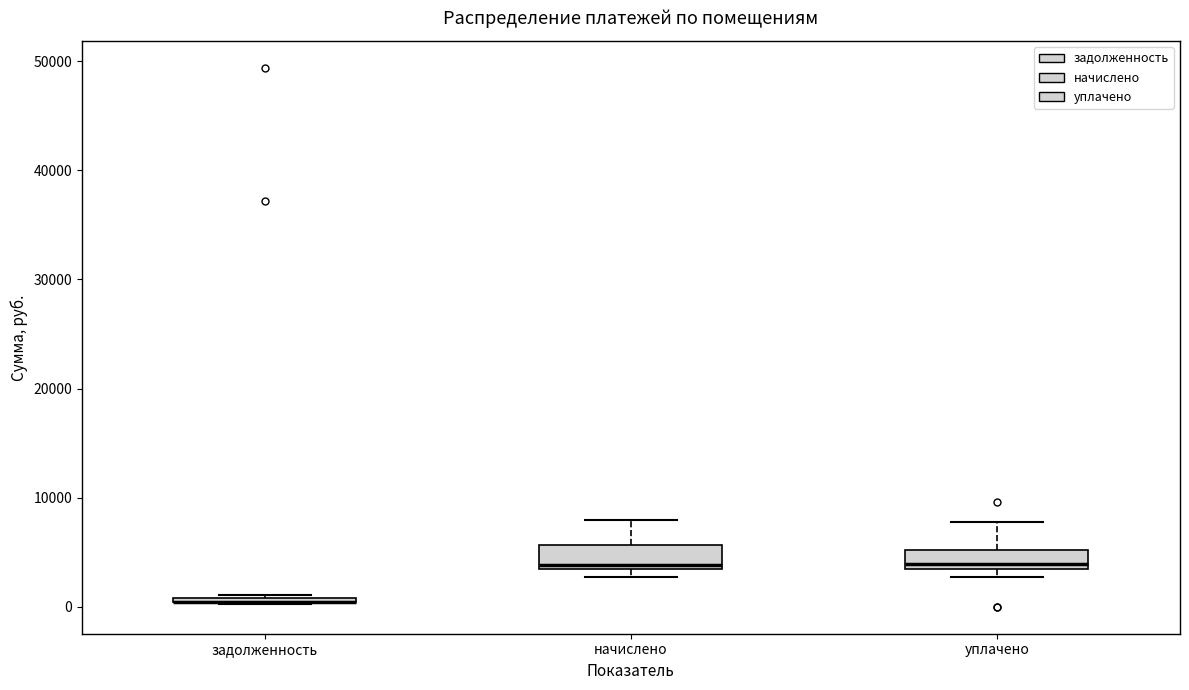

Where is the lower edge of the box for начислено on the y-axis? The values are not printed on the chart, so give them approximately, as read against the axis.

3000